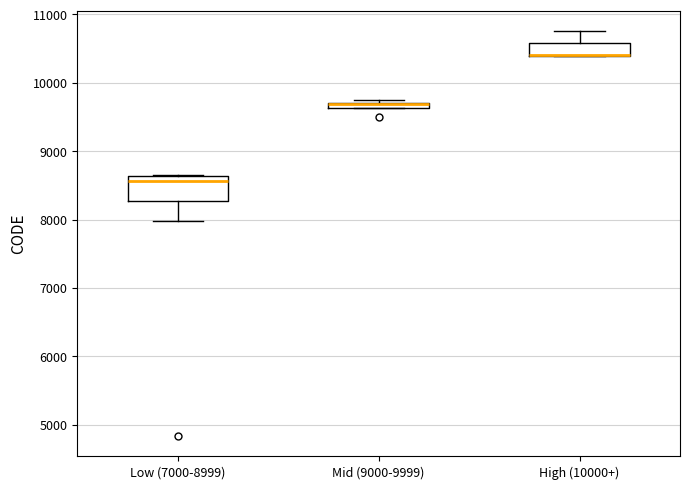

Where is the upper edge of the box for Mid (9000-9999) on the y-axis? The values are not printed on the chart, so give them approximately, as read against the axis.

9700